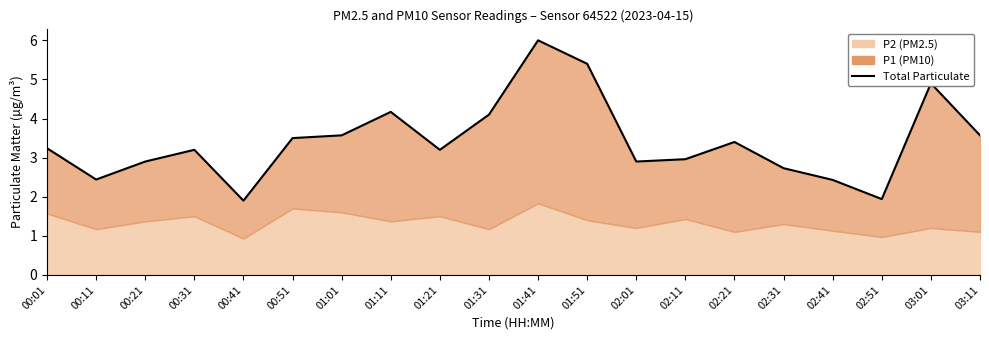

Is it true that the value at 01:11 is 4.2?

True